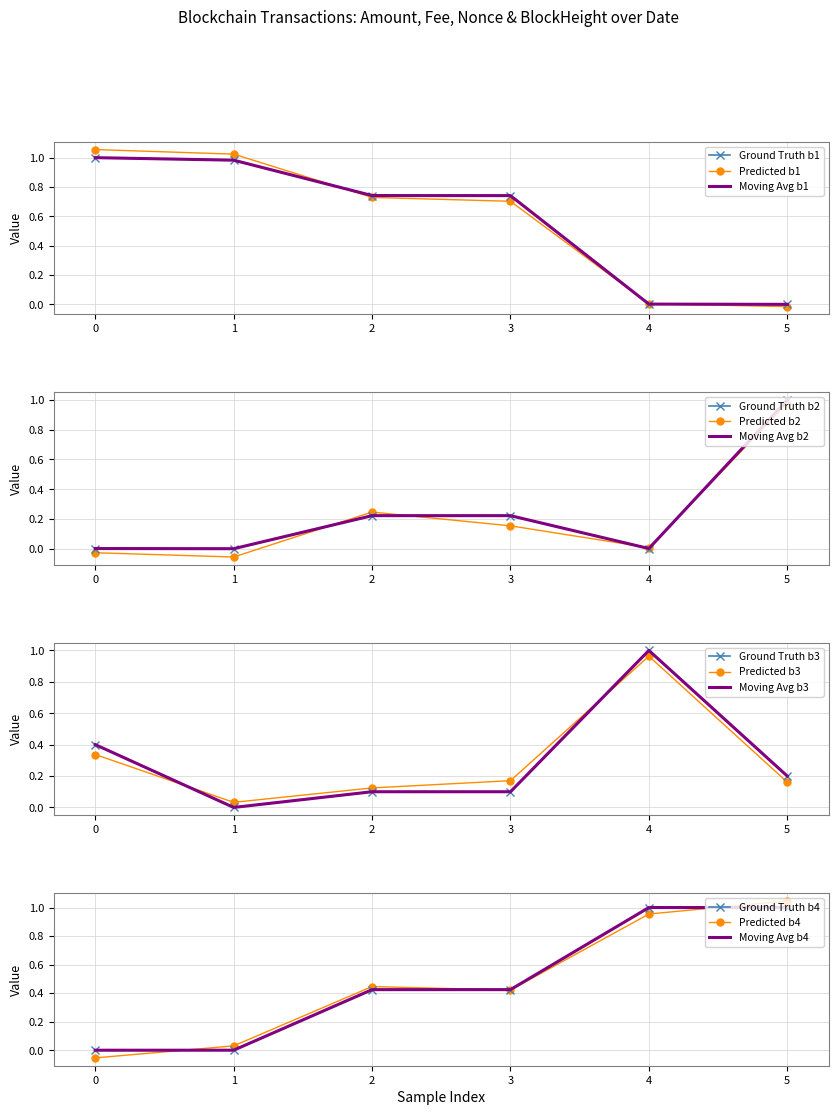

How many data points in Amount are above 0?

5